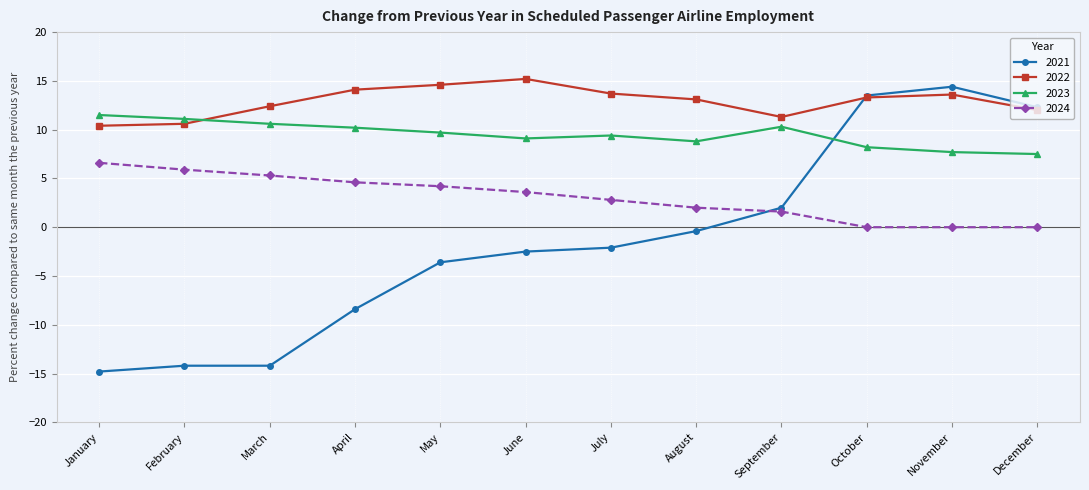

Which label corresponds to the largest value in the chart?

June